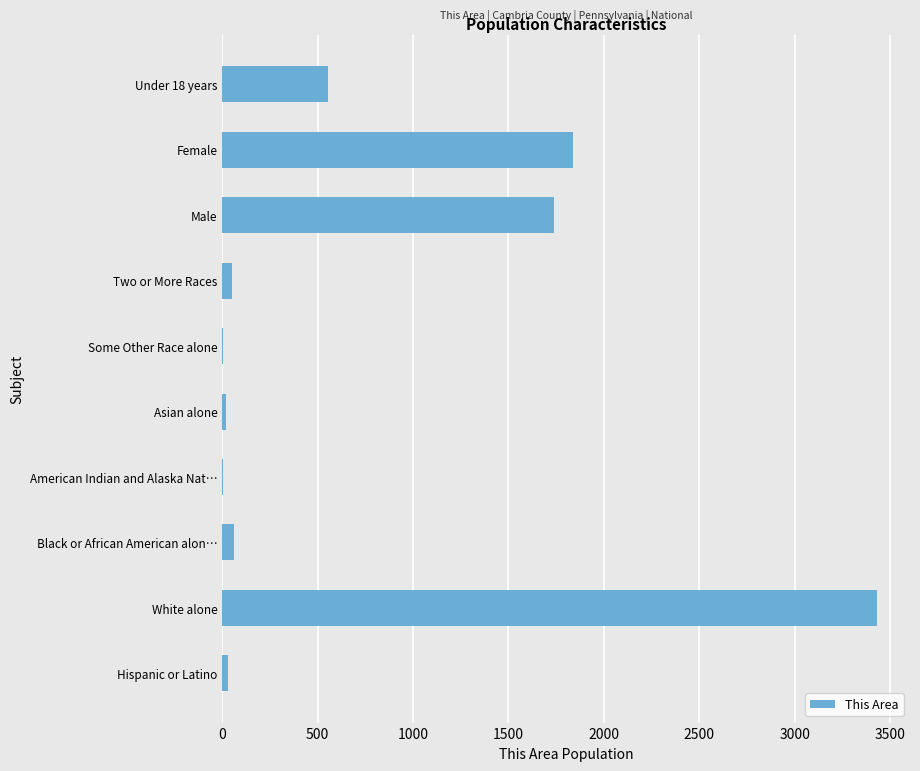

Is it true that the value at Female is 1837?

True